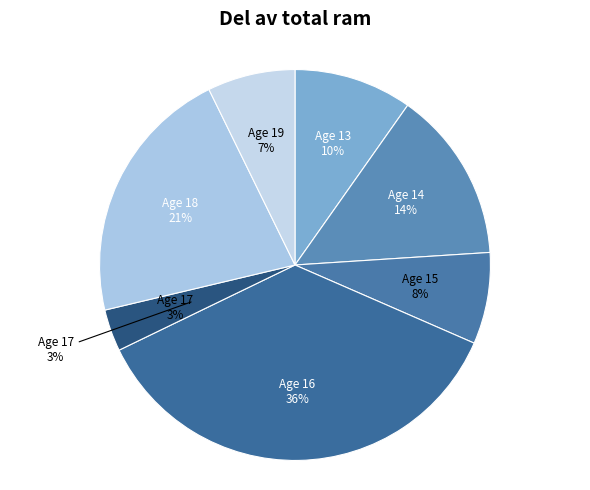

Between 13 and 17, which is larger?

13